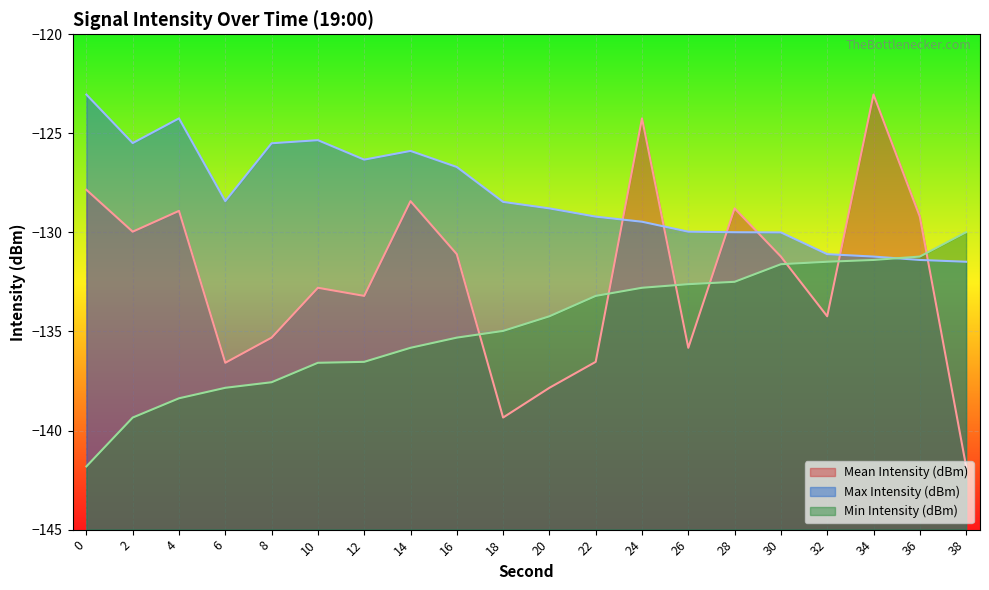

What is the difference between the Max Intensity (dBm) values at 38 and 0?

8.4